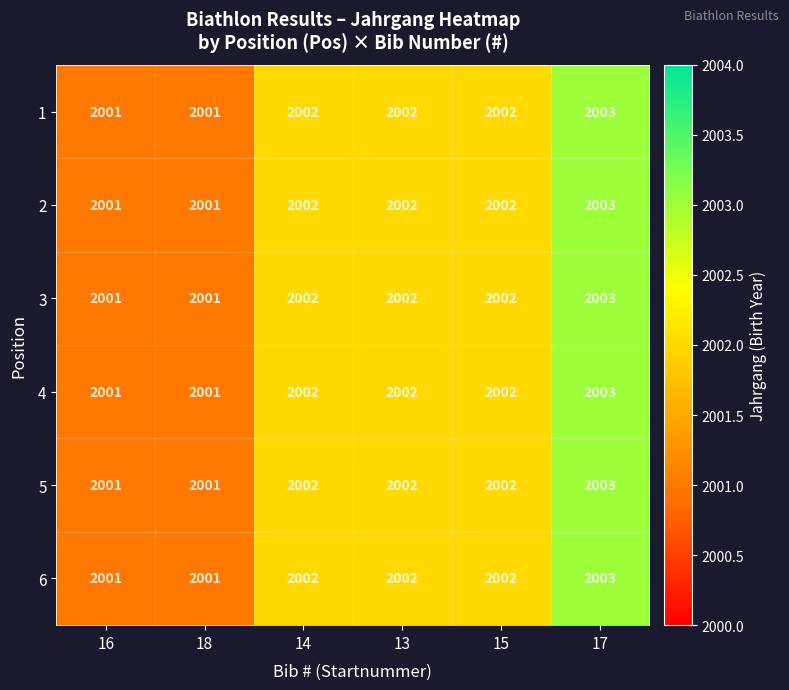

Count the 6 values in the range 2001 to 2002.

5